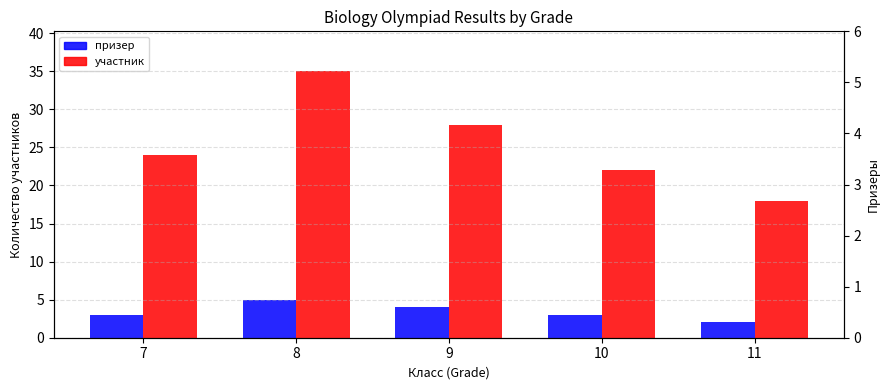

What is the difference between the призер values at 11 and 10?

1